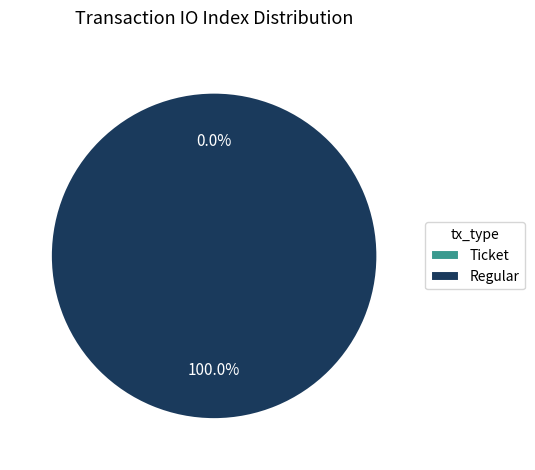

How many segments does this pie chart have?

2